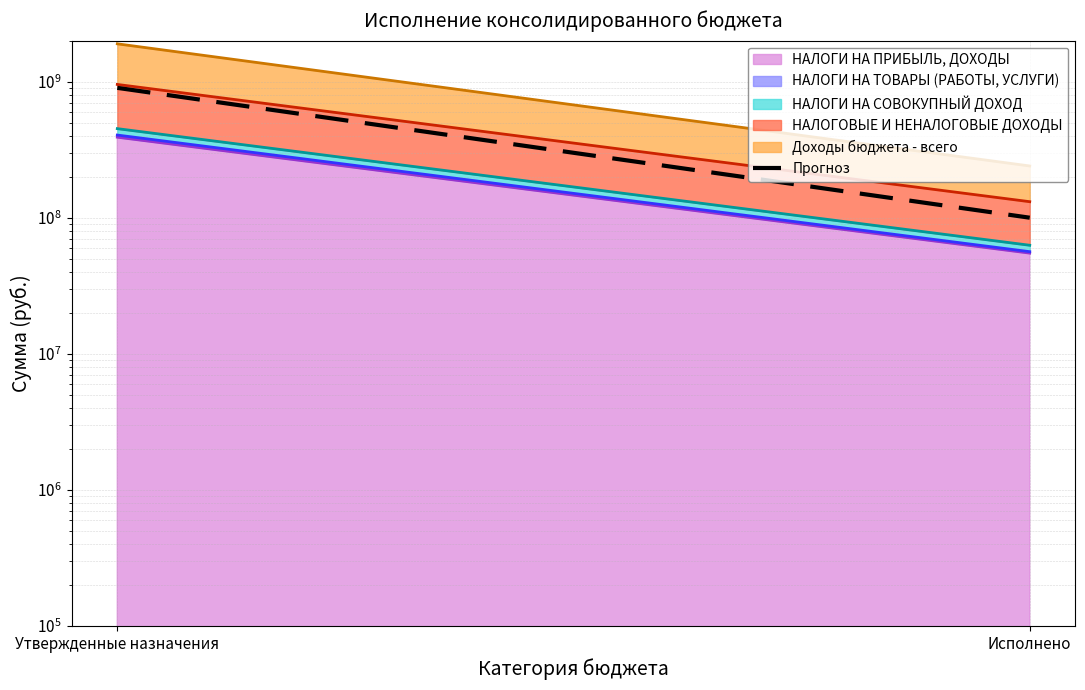

What is the difference between the maximum and minimum values?

800000000